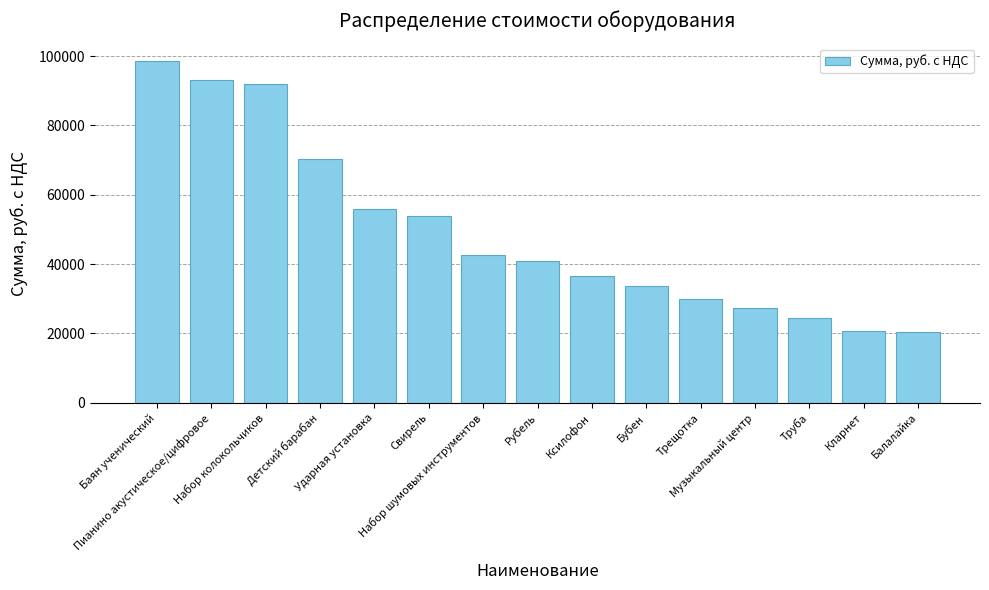

Where does the data first go above 40750?

Баян ученический